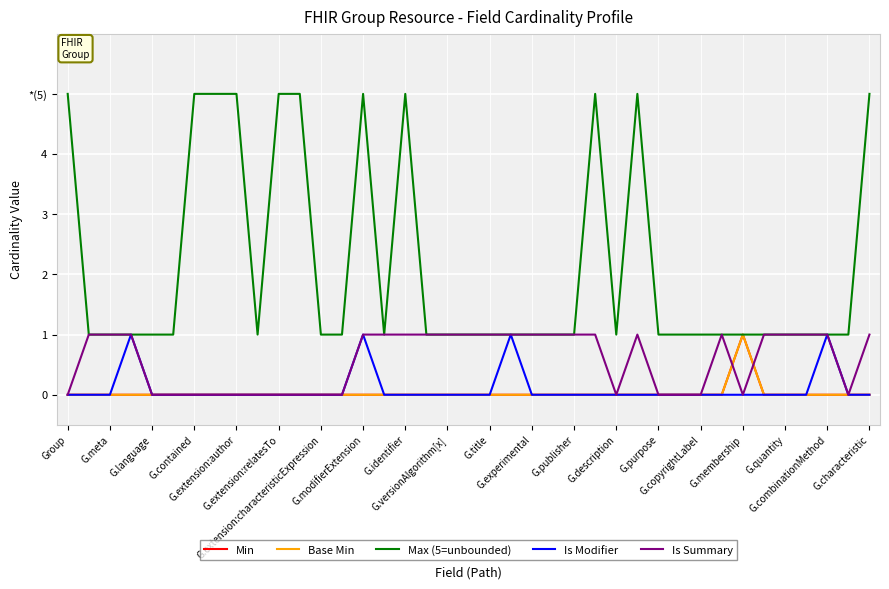

Does the chart have visible grid lines?

Yes